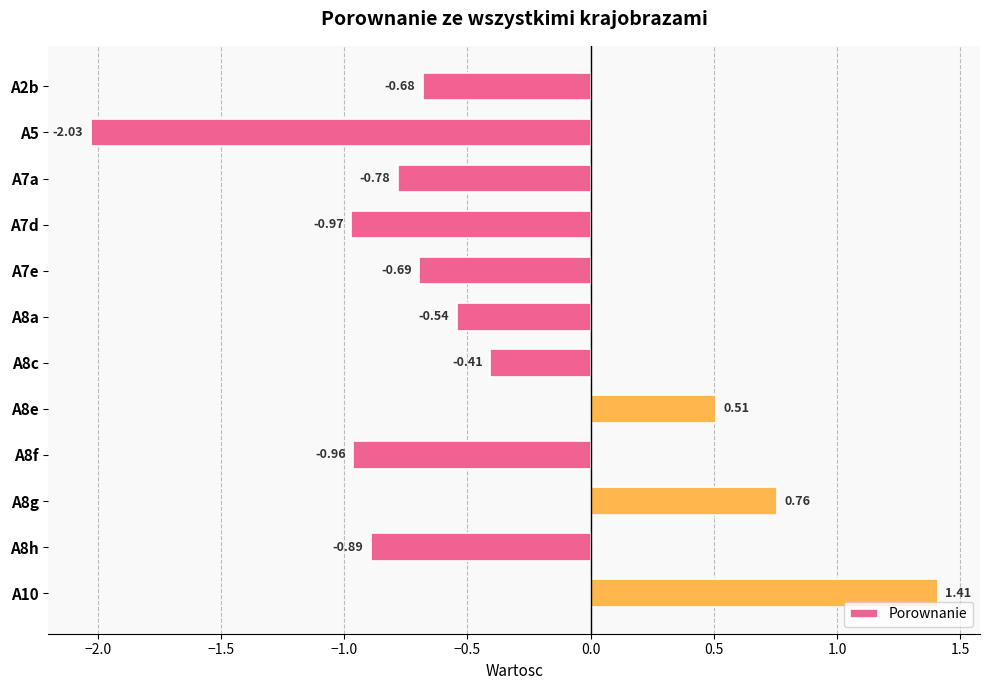

Which category has the lowest value across all series?

A5